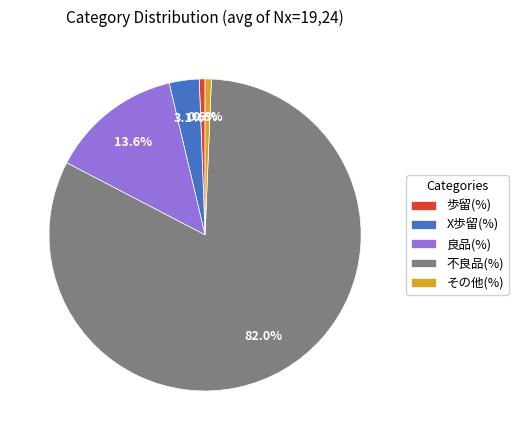

Which has a higher value, 良品(%) or 不良品(%)?

不良品(%)